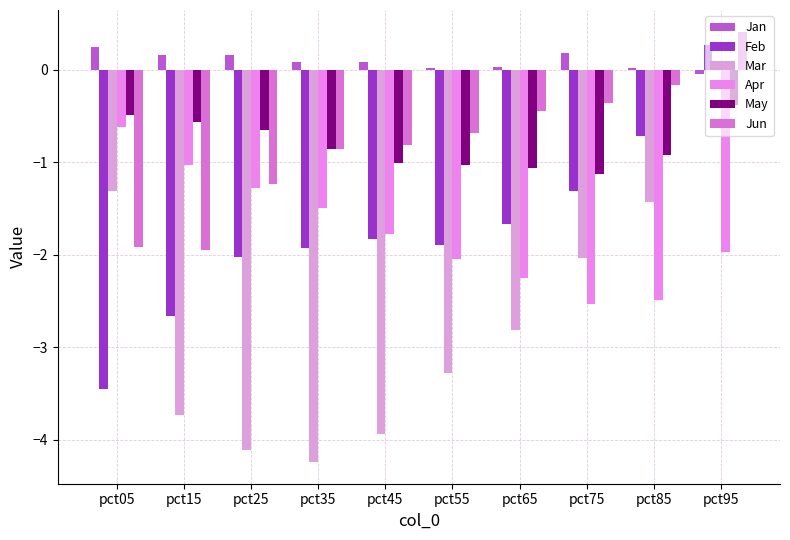

Is the value of Apr at pct55 greater than the value of Mar at pct85?

No